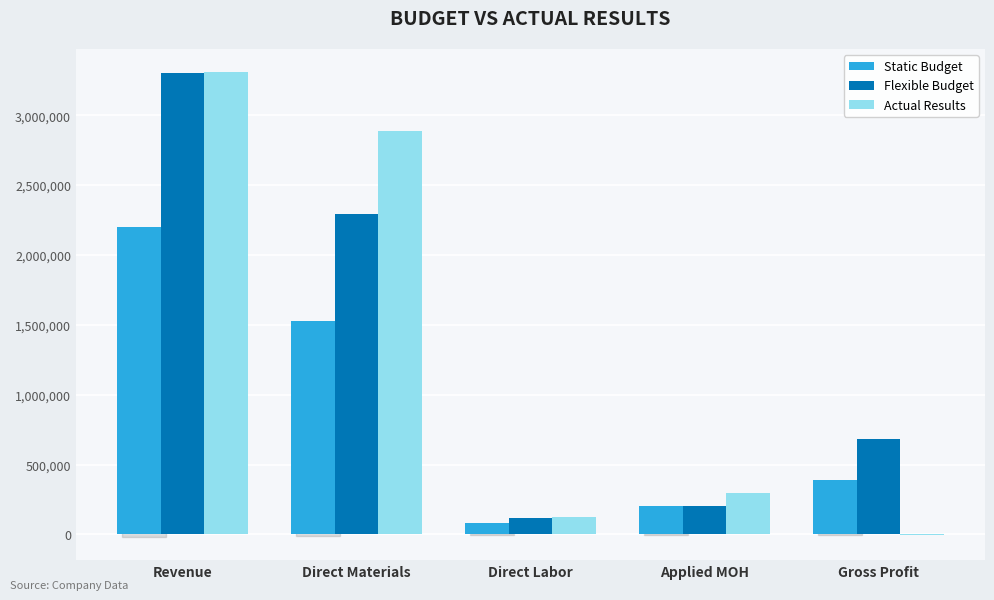

What is the sum of all Flexible Budget values?

6597000